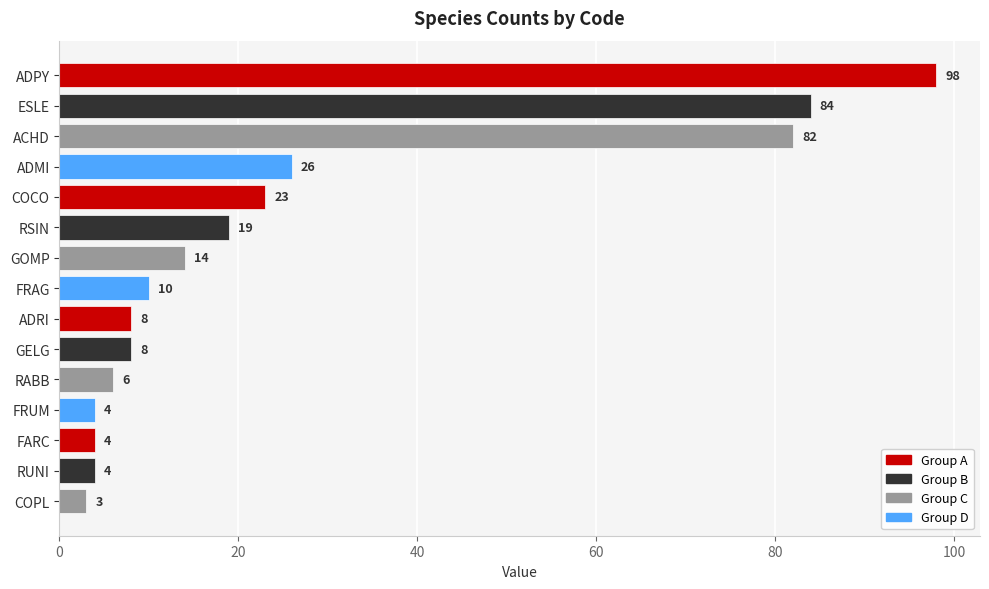

What is the sum of all values?

393